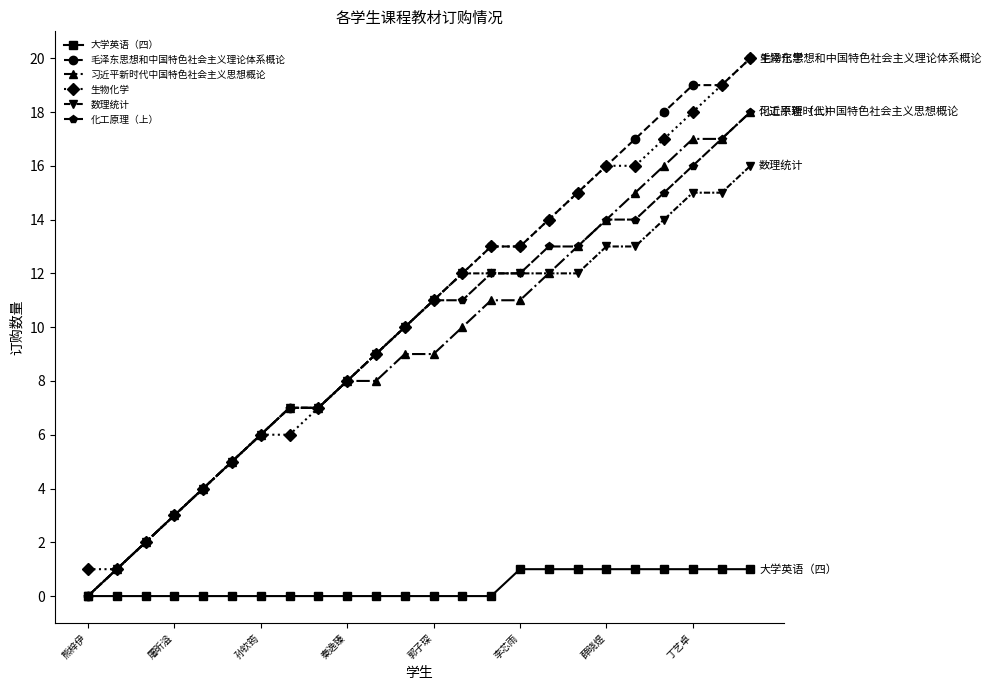

What is the greatest value displayed?

20